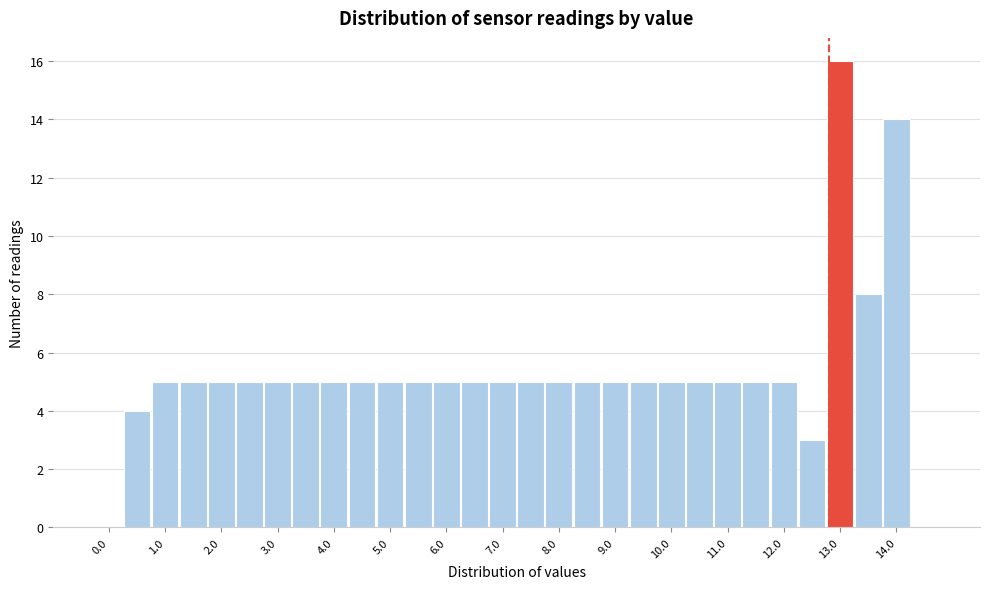

Reading left to right, transcribe this chart: for each bar, give the range it covers on the x-axis and its height. Neither the bar edges nor the heights are printed on the chart, so give them approximately, as read against the axes.

-0.25 to 0.25: 0
0.25 to 0.75: 4
0.75 to 1.25: 5
1.25 to 1.75: 5
1.75 to 2.25: 5
2.25 to 2.75: 5
2.75 to 3.25: 5
3.25 to 3.75: 5
3.75 to 4.25: 5
4.25 to 4.75: 5
4.75 to 5.25: 5
5.25 to 5.75: 5
5.75 to 6.25: 5
6.25 to 6.75: 5
6.75 to 7.25: 5
7.25 to 7.75: 5
7.75 to 8.25: 5
8.25 to 8.75: 5
8.75 to 9.25: 5
9.25 to 9.75: 5
9.75 to 10.25: 5
10.25 to 10.75: 5
10.75 to 11.25: 5
11.25 to 11.75: 5
11.75 to 12.25: 5
12.25 to 12.75: 3
12.75 to 13.25: 16
13.25 to 13.75: 8
13.75 to 14.25: 14
14.25 to 14.75: 0